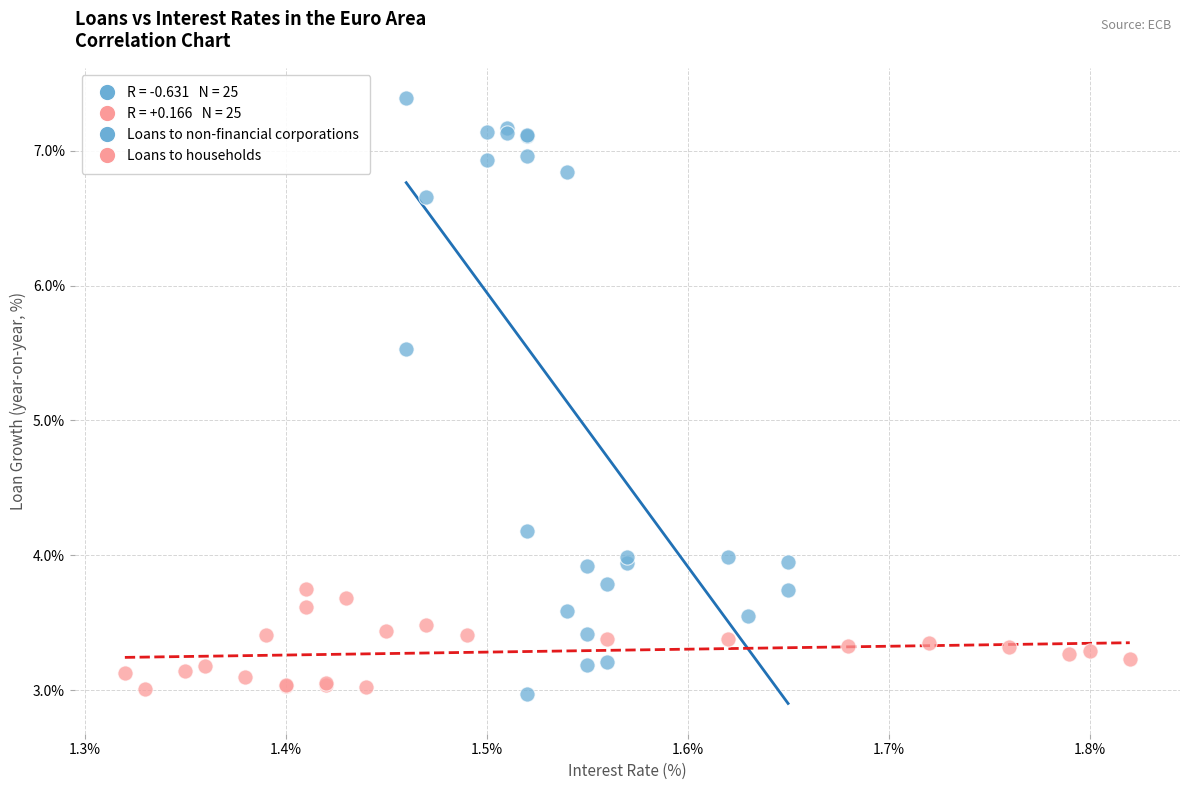

Which series has the largest Y range (max minus min)?

Loans to non-financial corporations